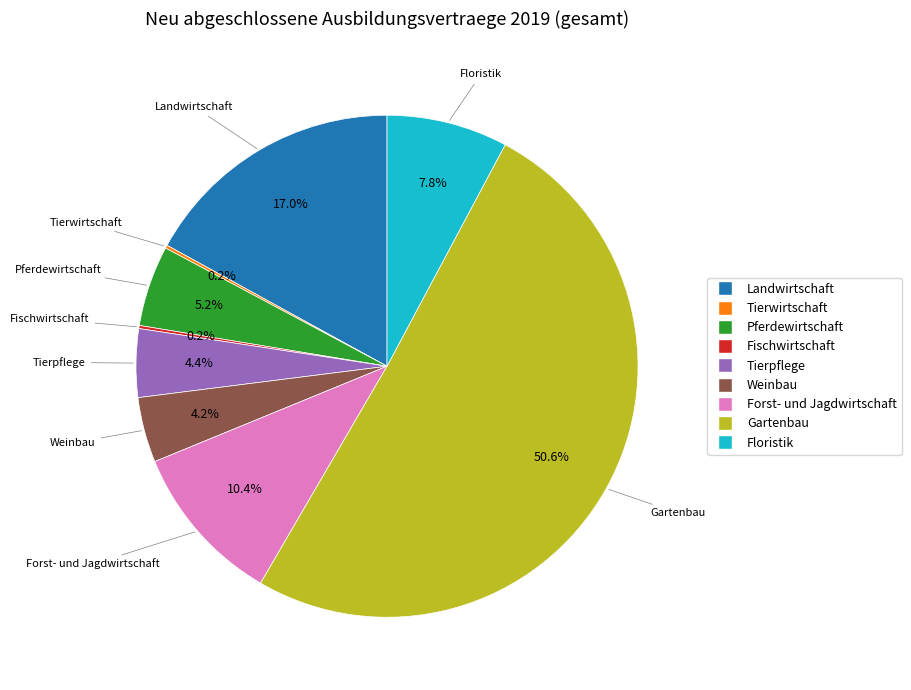

How much of the chart is everything except Floristik?

92.2%